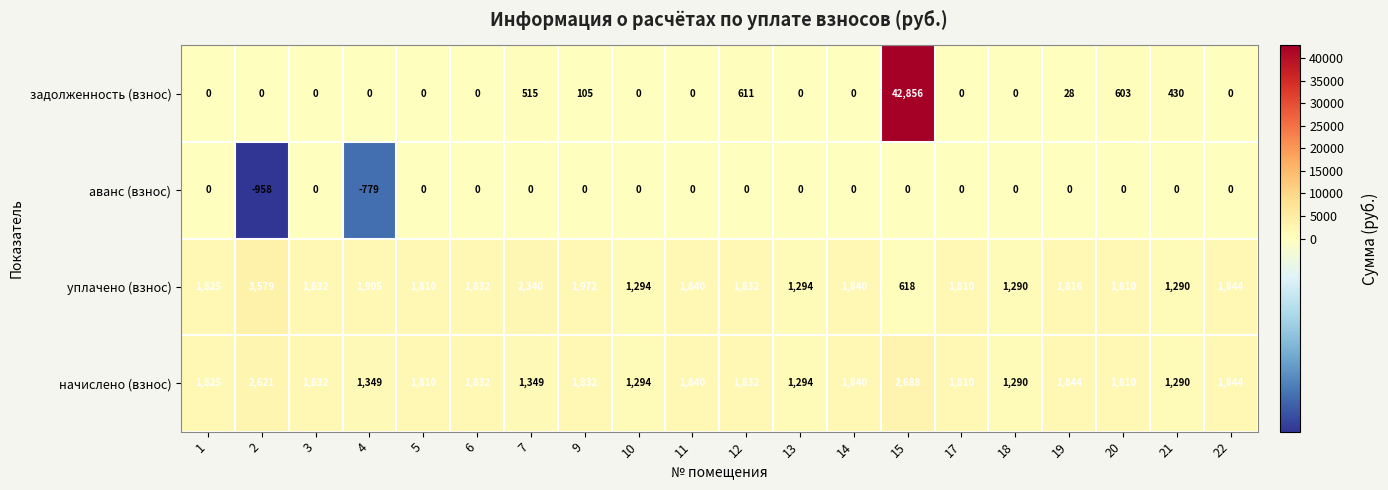

How many series are shown in this chart?

4